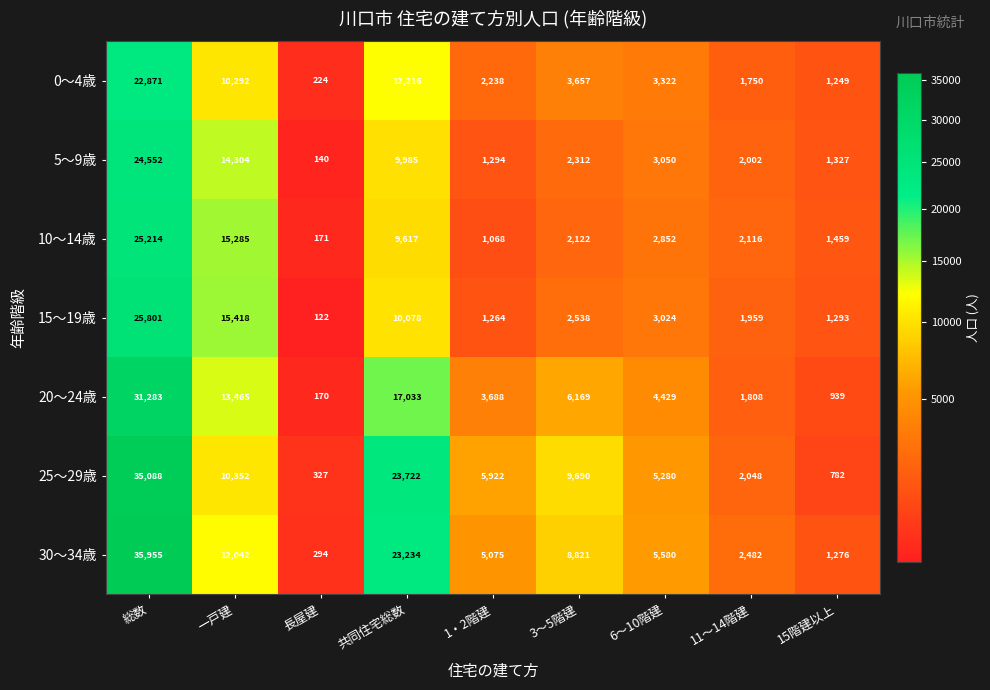

Which series has the widest spread of values?

30～34歳